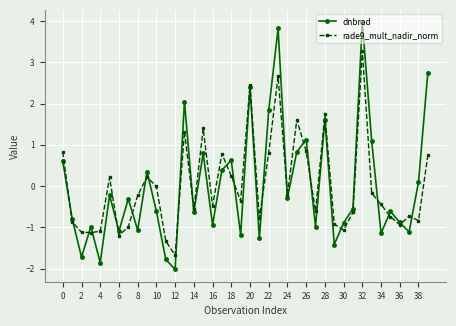

How many series are shown in this chart?

2